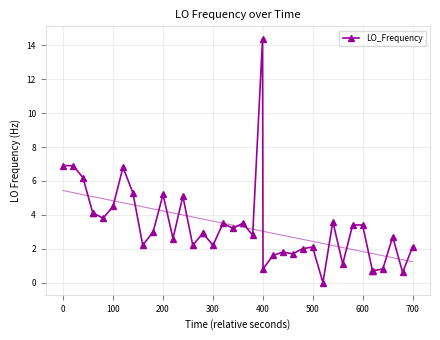

What is the maximum value for LO_Frequency?

14.4